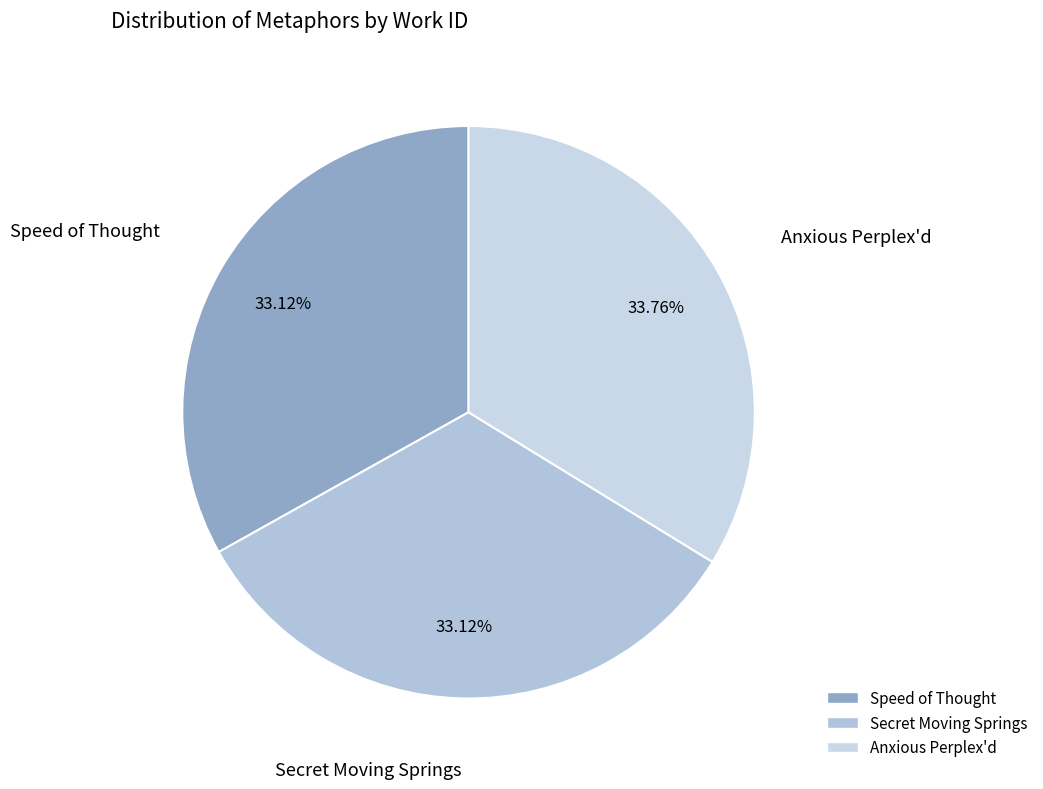

Which slice is the largest?

Anxious Perplex'd